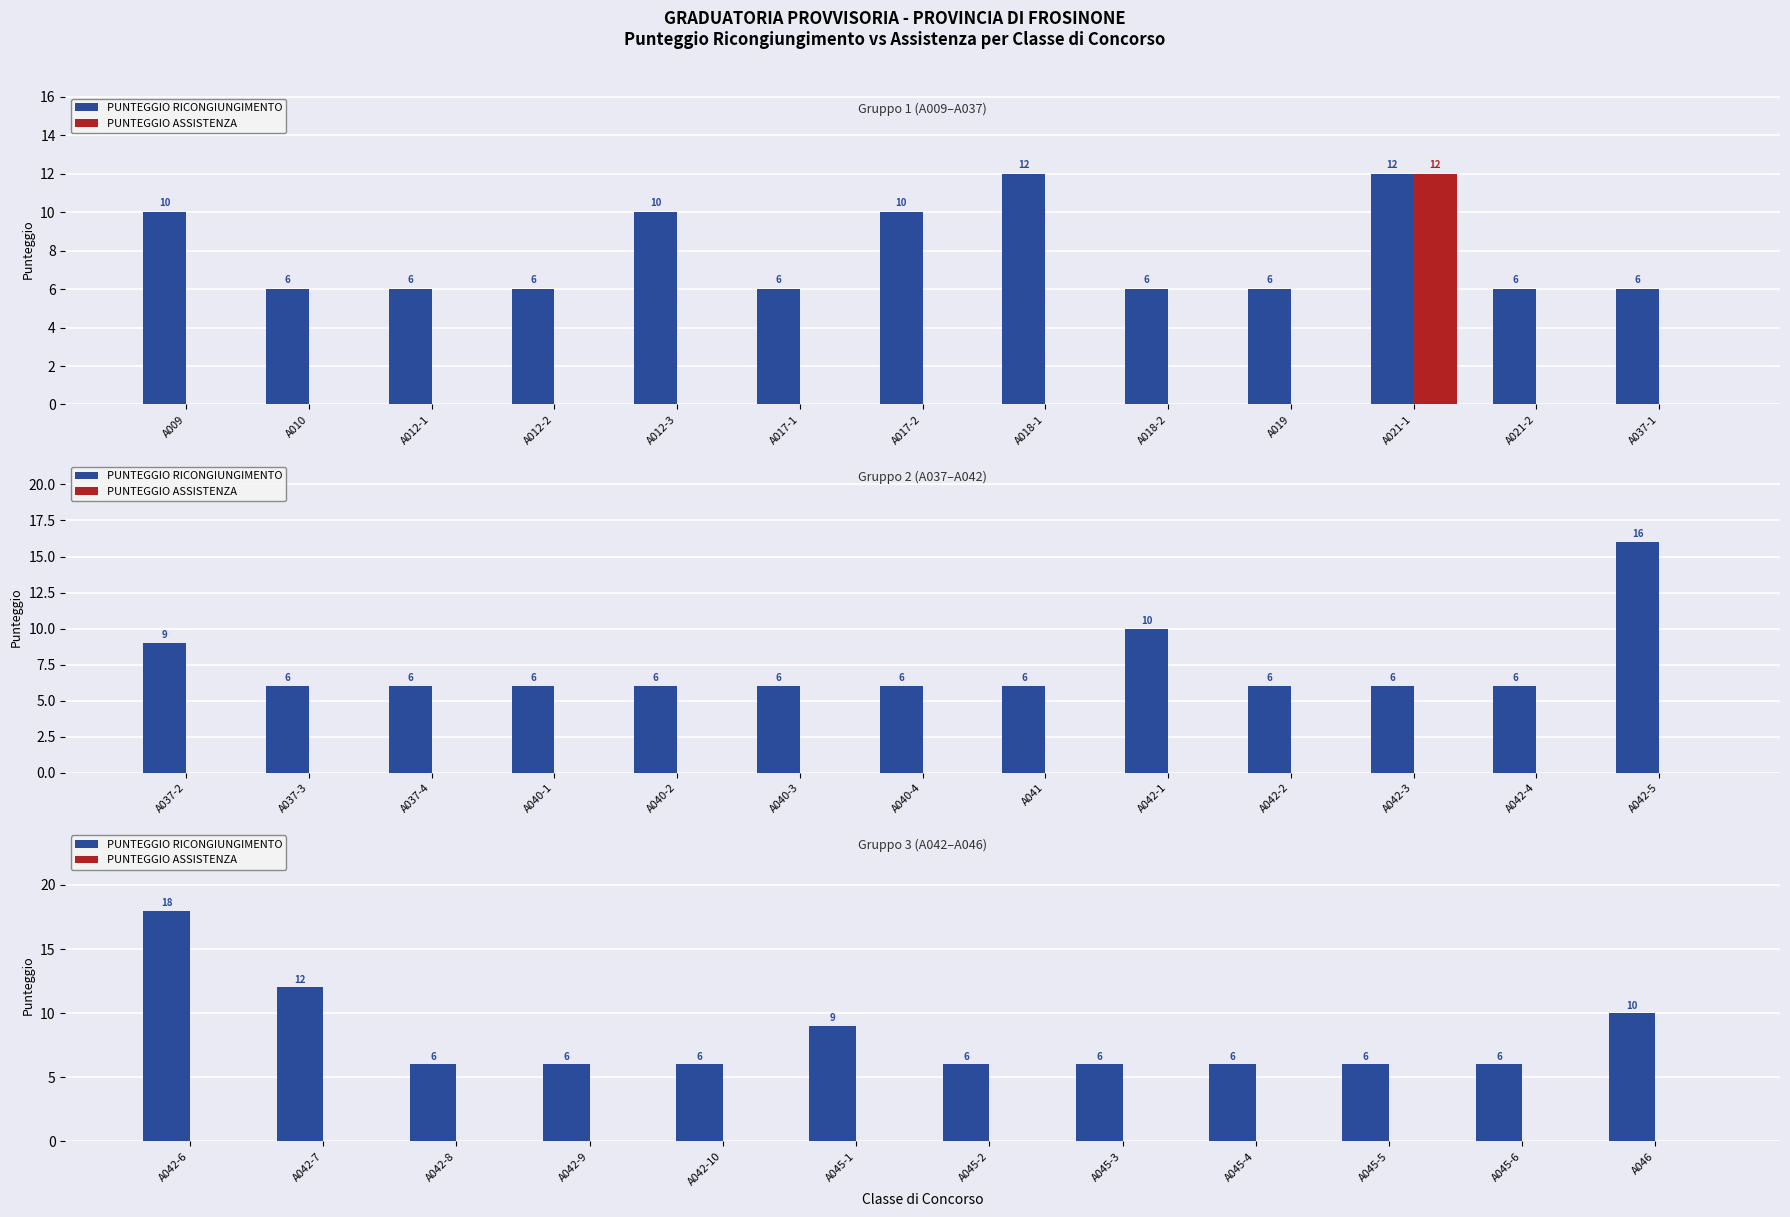

Are the bars grouped side by side (vs. stacked)?

Yes